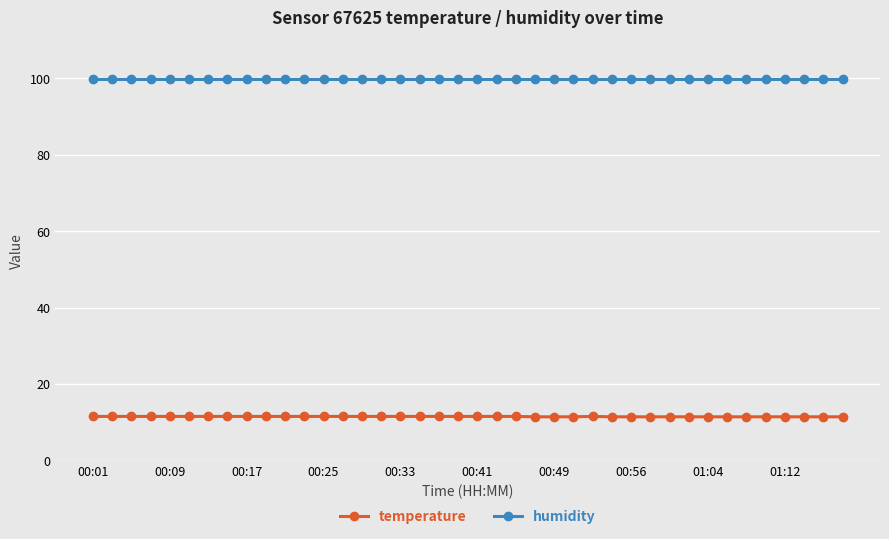

At how many categories does at least one series exceed 62?

40